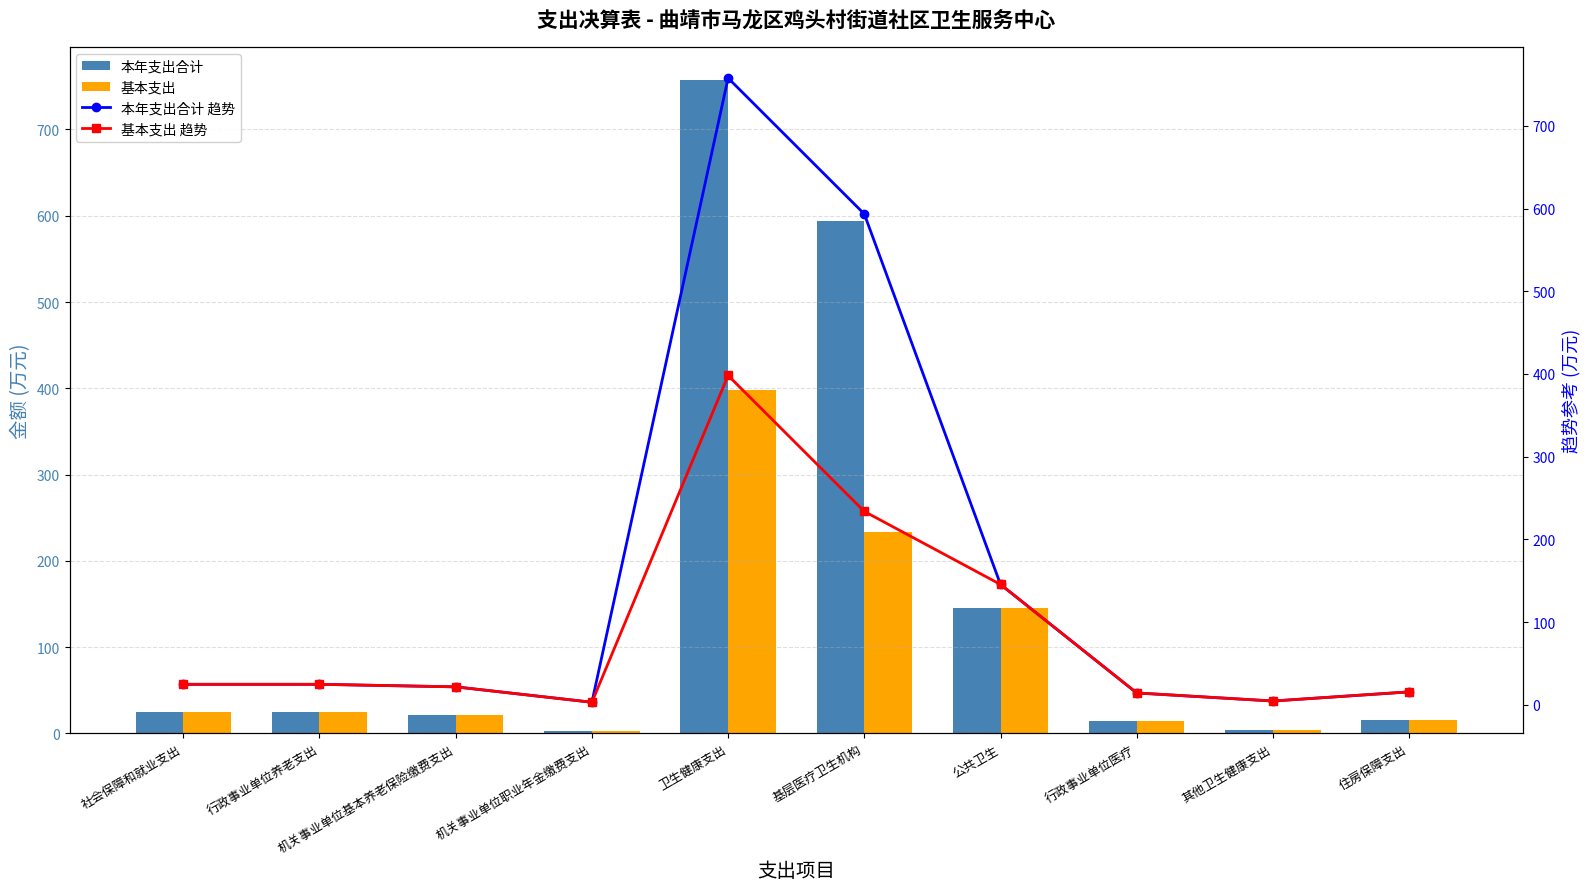

Read the 基本支出 value at 公共卫生.

145.5